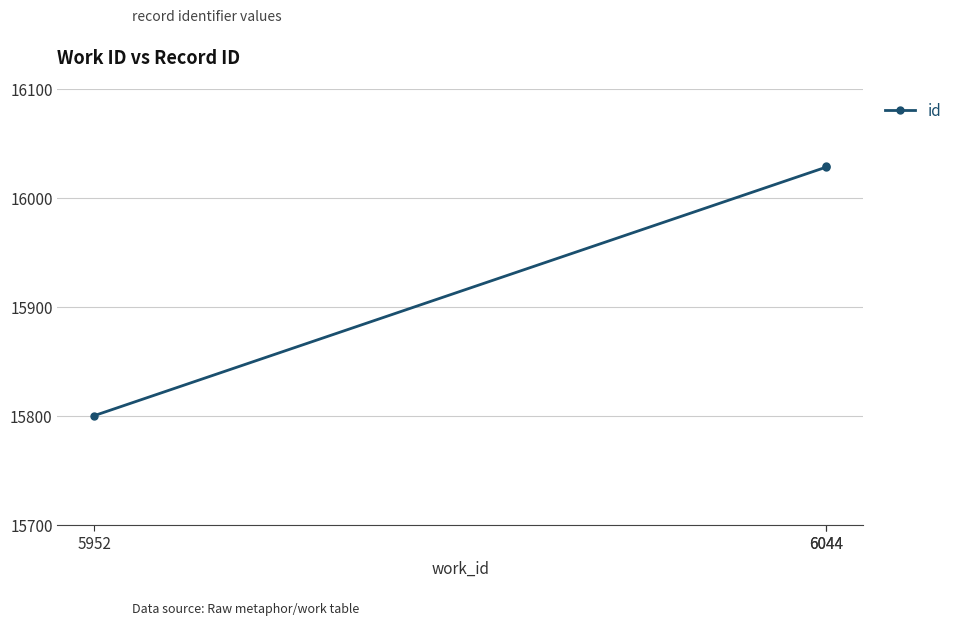

How many values are below 16028?

1